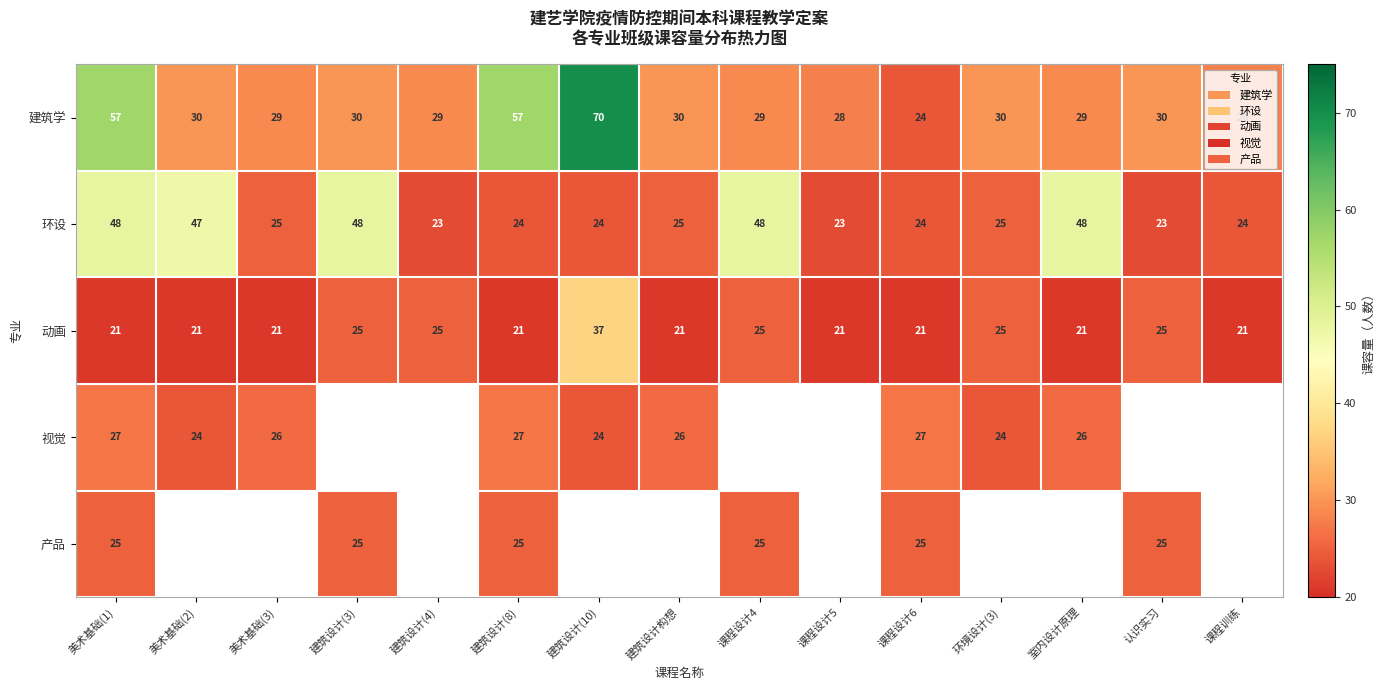

Is it true that 环设 equals 37.5 at 课程训练?

False